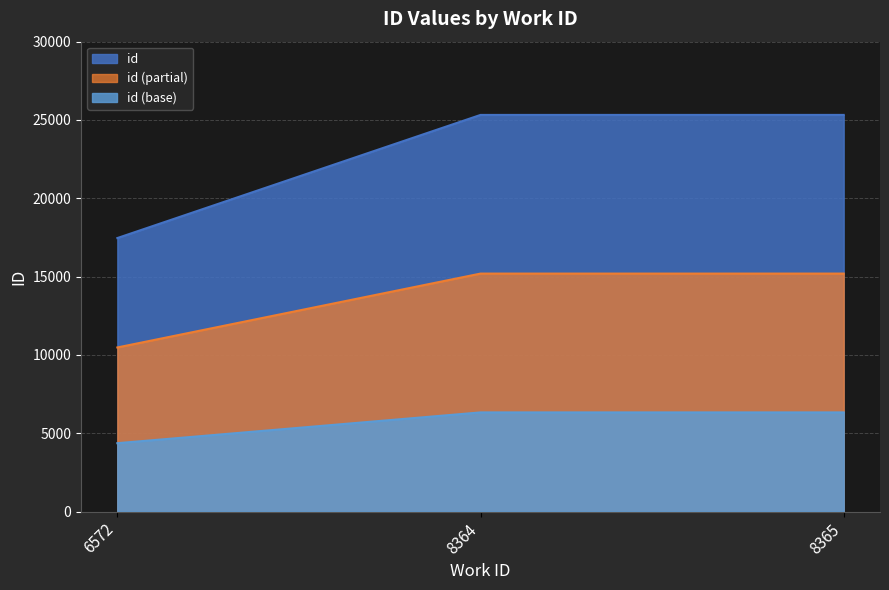

At which category does the chart reach its minimum across all series?

6572